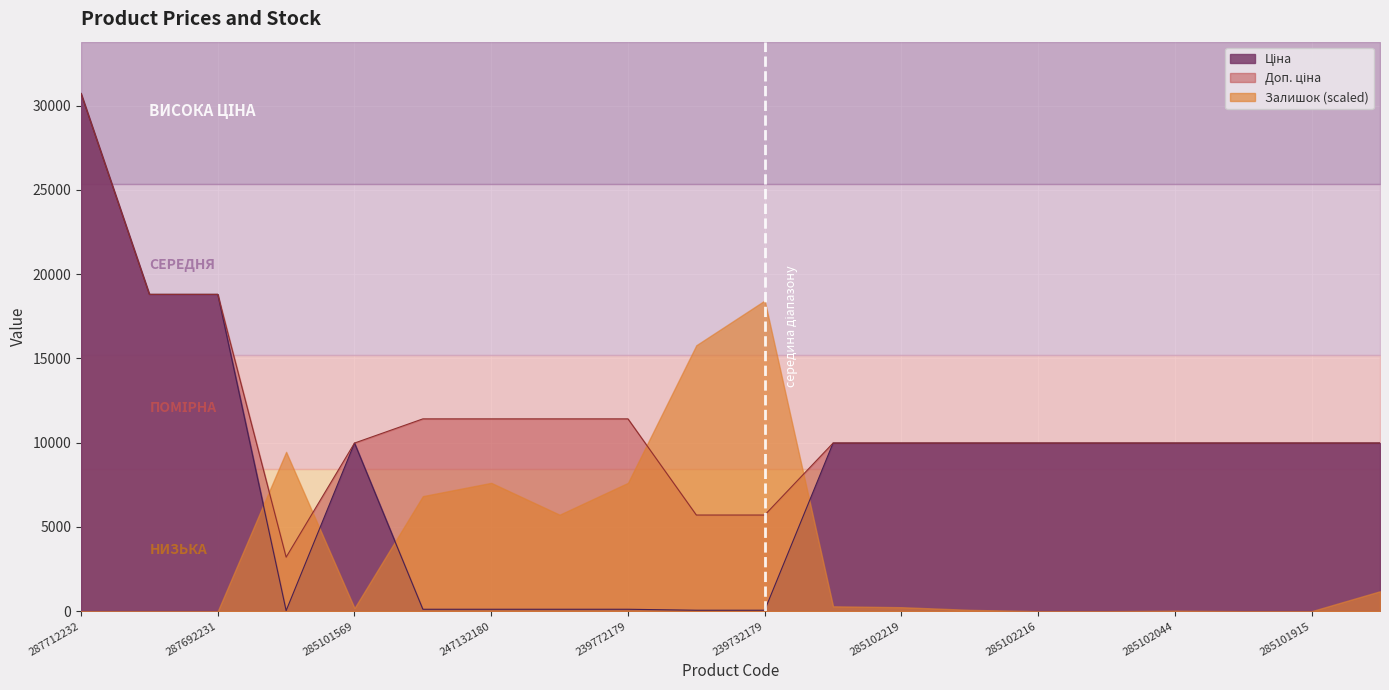

Which series has the widest spread of values?

Ціна